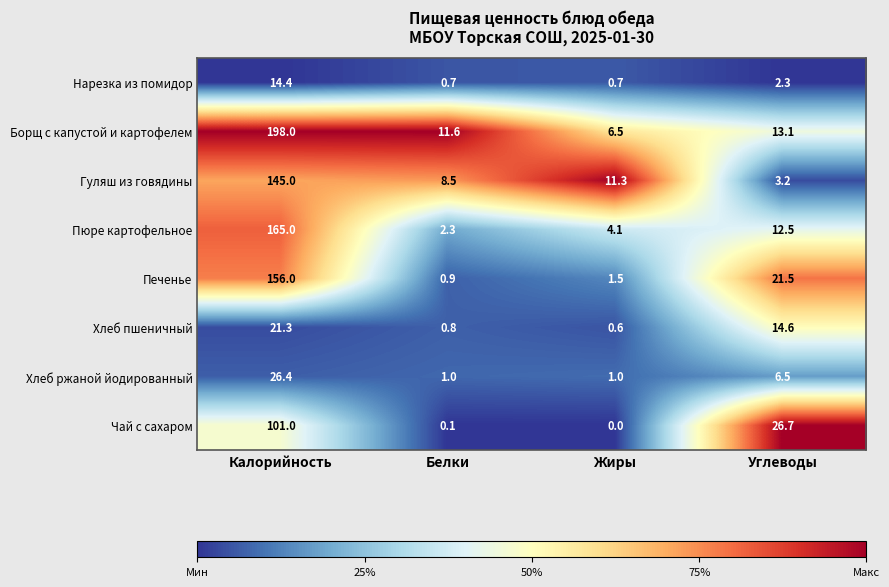

What is the difference between the maximum and second lowest values in the Хлеб ржаной йодированный series?

25.4